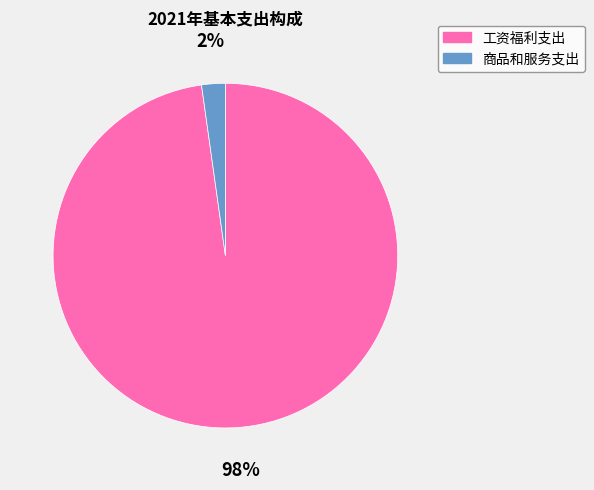

To the nearest percent, what is the difference between the largest and smallest slice percentages?

96%